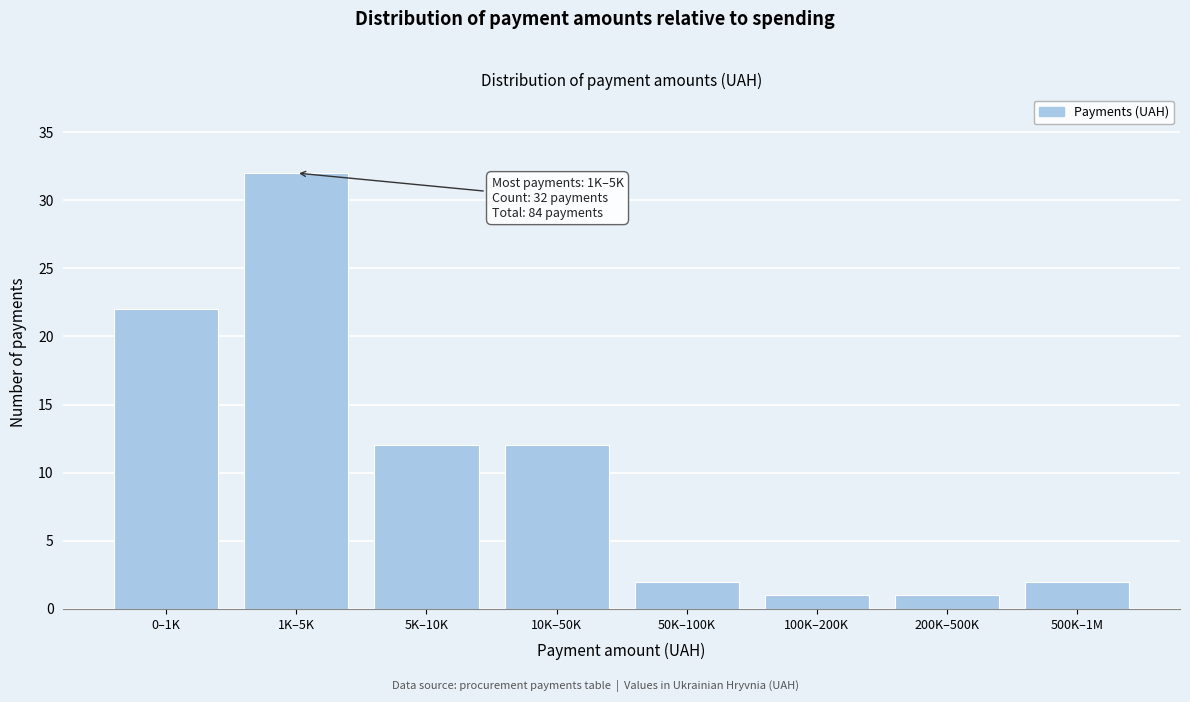

Reading right to left, list all the values displayed in this chart.

500K–1M=2	200K–500K=1	100K–200K=1	50K–100K=2	10K–50K=12	5K–10K=12	1K–5K=32	0–1K=22